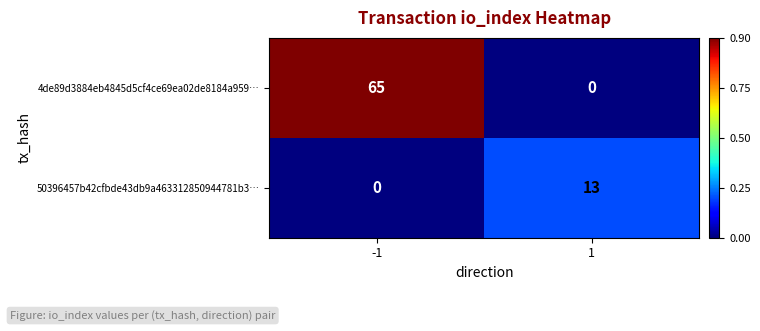

What is the difference between the maximum and minimum values in the 4de89d3884eb4845d5cf4ce69ea02de8184a959… series?

65